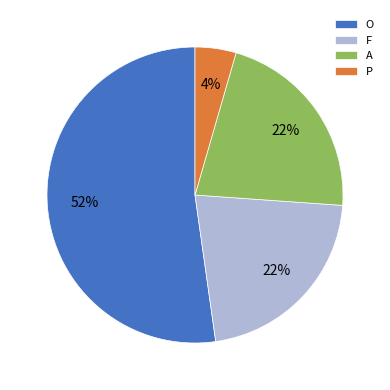

To the nearest percent, what portion does O represent?

52%